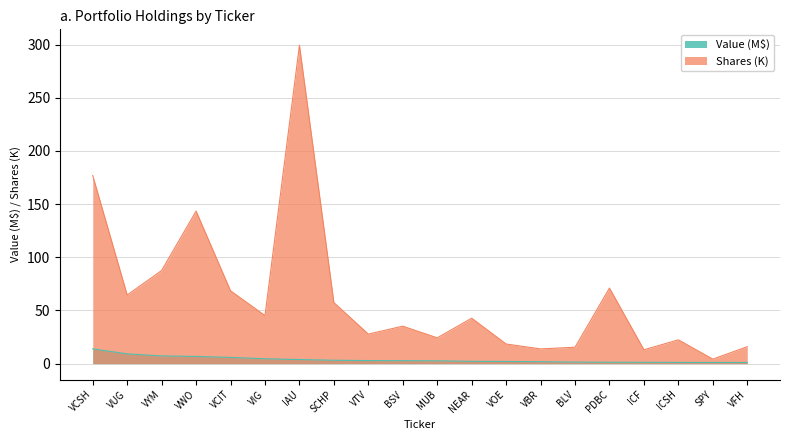

What is the difference between the maximum and minimum values in the Shares or principal amount series?

295.2